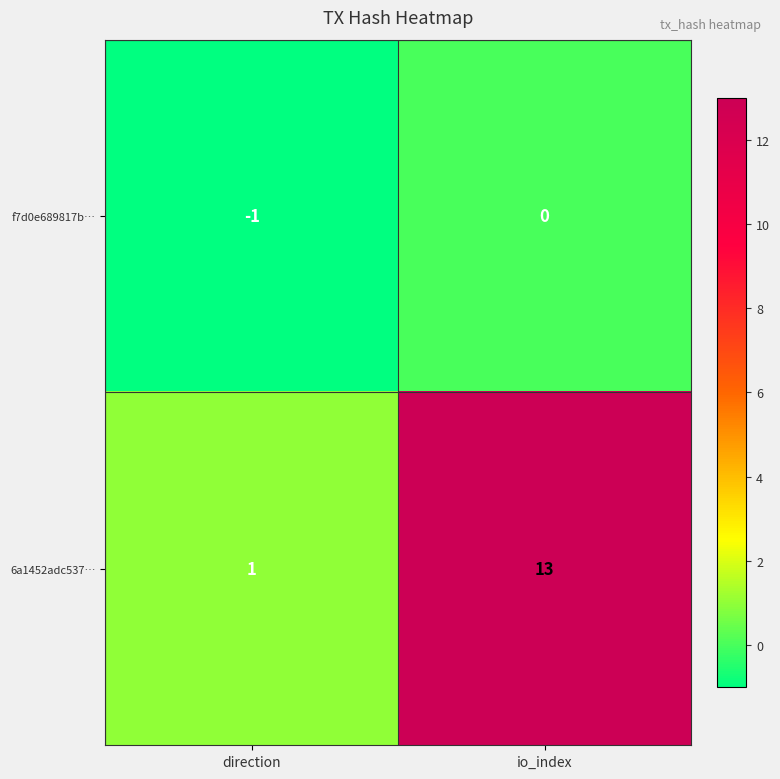

What is the difference between the highest and lowest values at io_index?

13